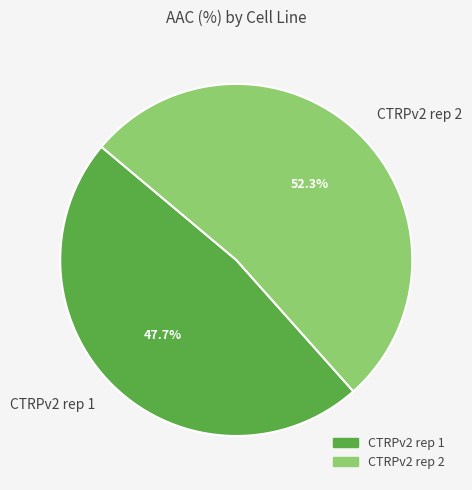

To the nearest percent, what is the average slice percentage?

50%